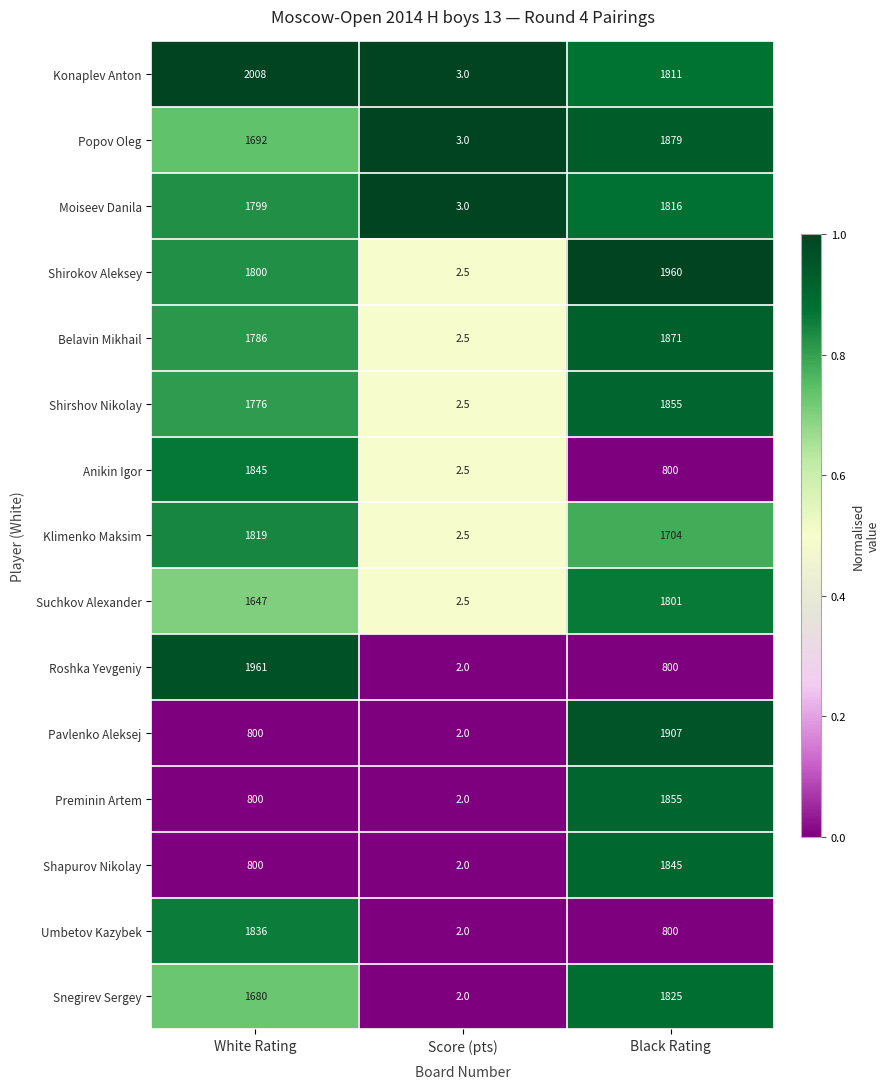

Is it true that Belavin Mikhail equals 1274.9 at Black Rating?

False